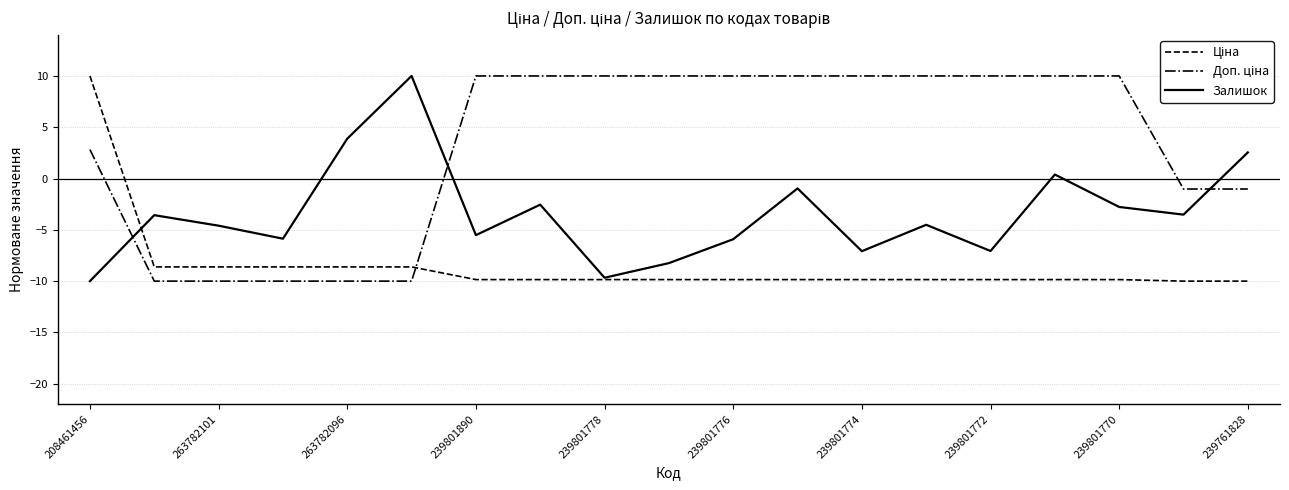

Reading left to right, transcribe all the data shown in this chart.

Ціна: 10.0	-8.6	-8.6	-8.6	-8.6	-8.6	-9.9	-9.9	-9.9	-9.9	-9.9	-9.9	-9.9	-9.9	-9.9	-9.9	-9.9	-10.0	-10.0
Доп. ціна: 2.8	-10.0	-10.0	-10.0	-10.0	-10.0	10.0	10.0	10.0	10.0	10.0	10.0	10.0	10.0	10.0	10.0	10.0	-1.0	-1.0
Залишок: -10.0	-3.6	-4.6	-5.9	3.9	10.0	-5.5	-2.5	-9.7	-8.2	-5.9	-1.0	-7.1	-4.5	-7.1	0.4	-2.8	-3.5	2.5